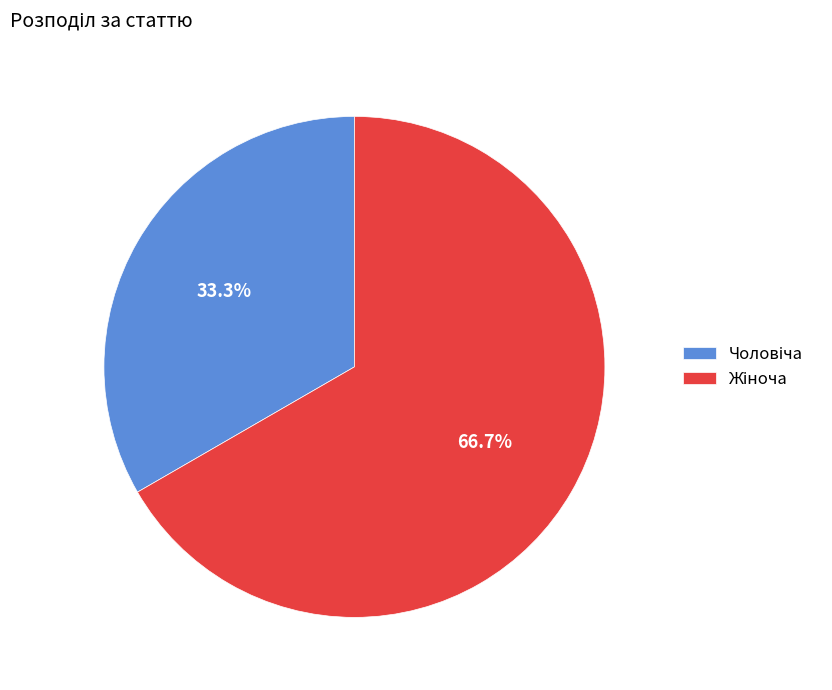

Is there any slice that represents more than half of the pie?

Yes